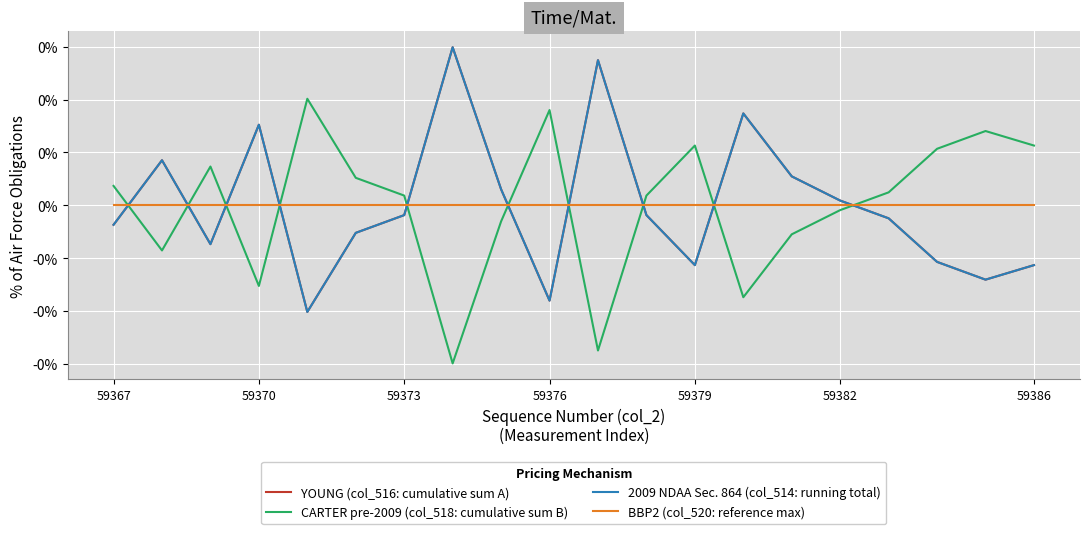

Does the chart display data point markers on the line(s)?

No